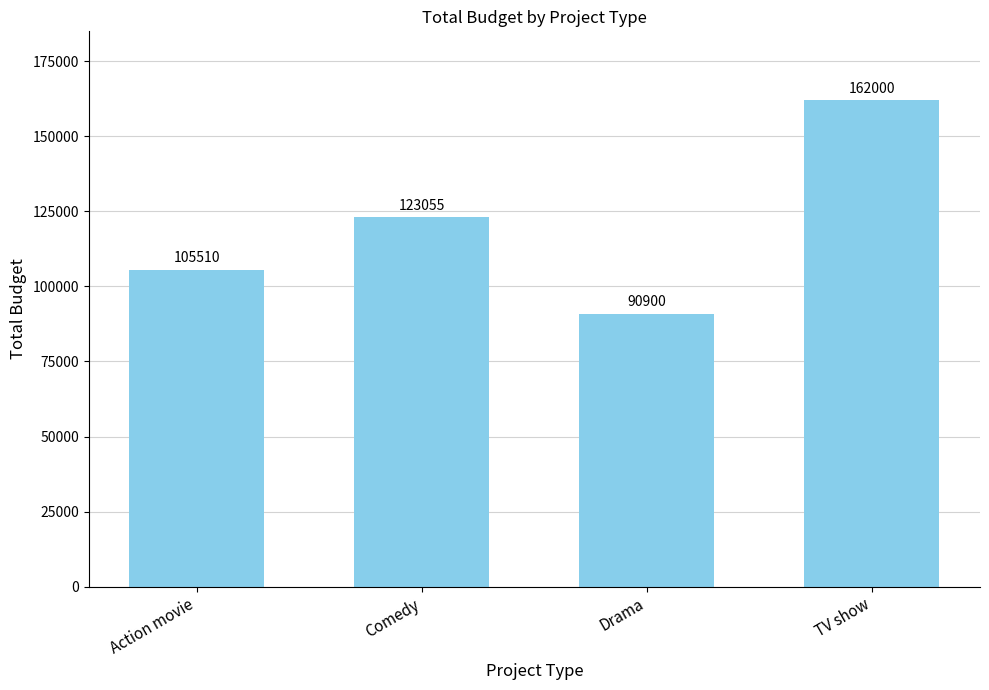

What is the difference between the maximum and minimum values?

71100